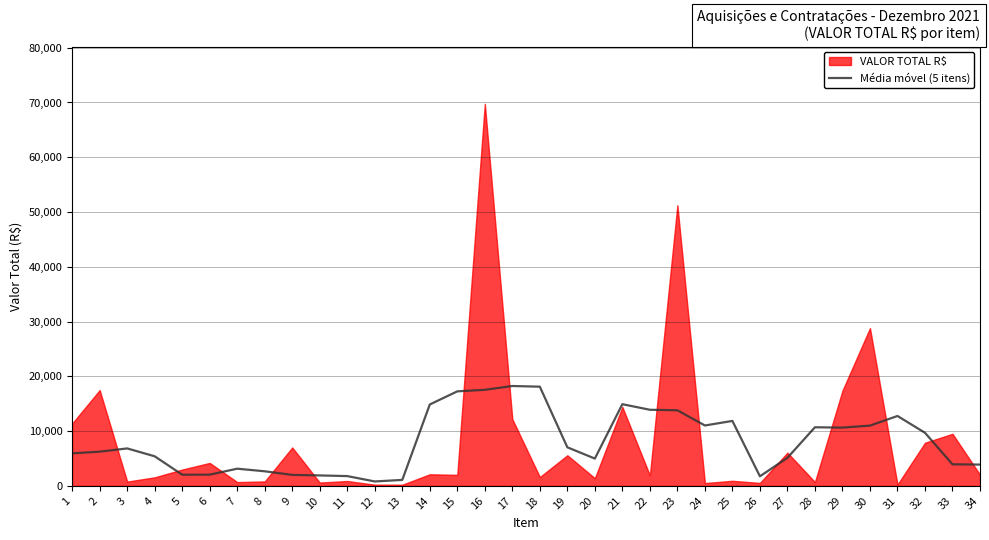

How many data points does each series have?

34